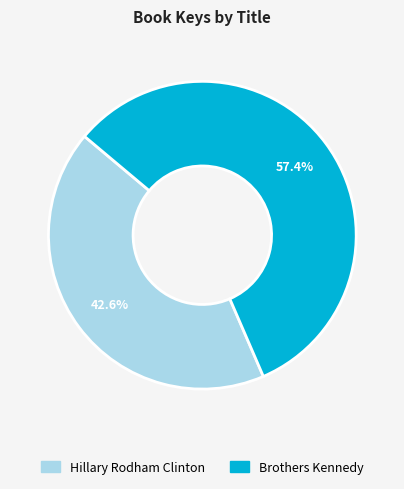

Is Hillary Rodham Clinton the majority of the pie?

No